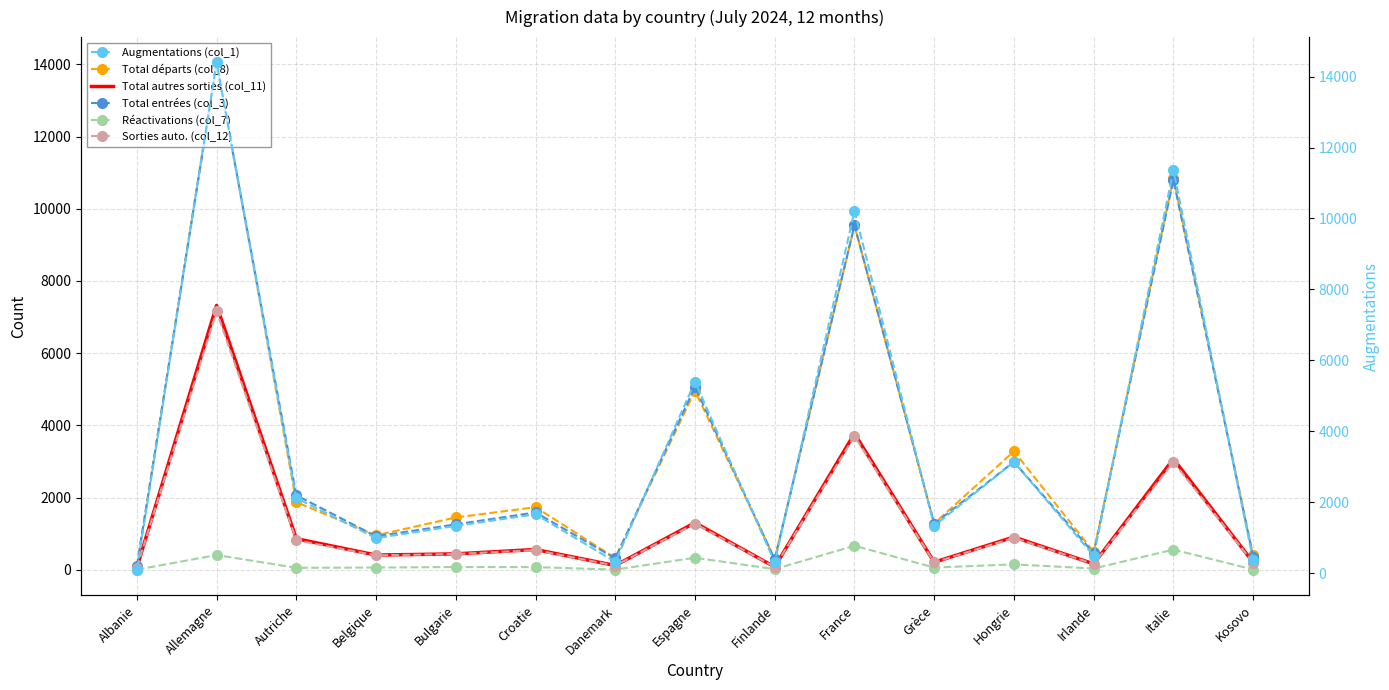

Which series has the largest range (max minus min)?

Augmentations (col_1)